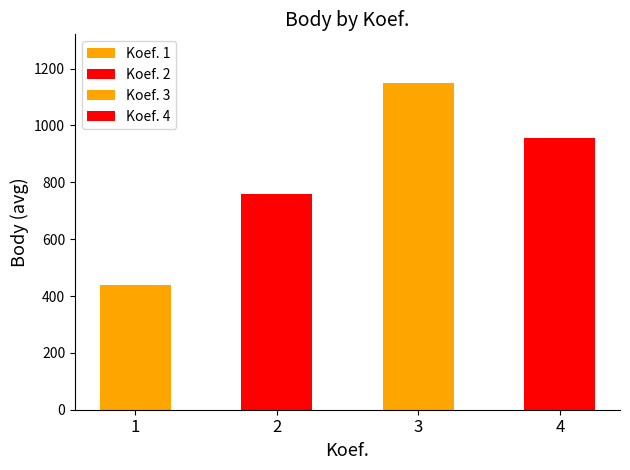

Between 2 and 1, which is larger?

2